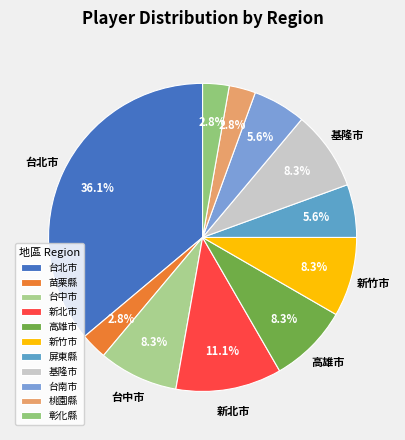

What is the ratio of the value at 基隆市 to the value at 台中市?

1.0